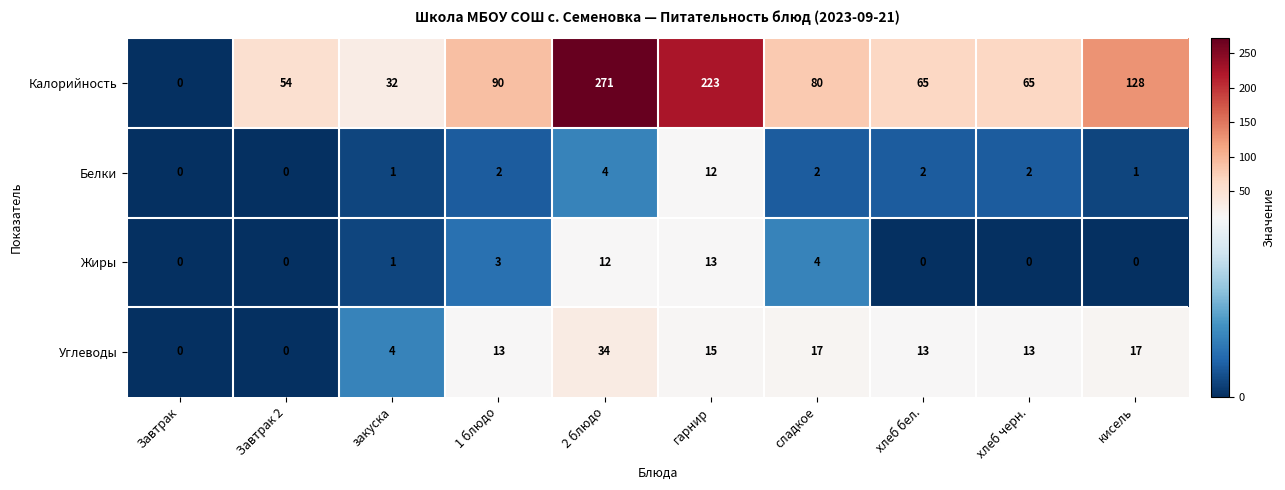

Rank the series at хлеб черн. from lowest to highest value.

Жиры, Белки, Углеводы, Калорийность